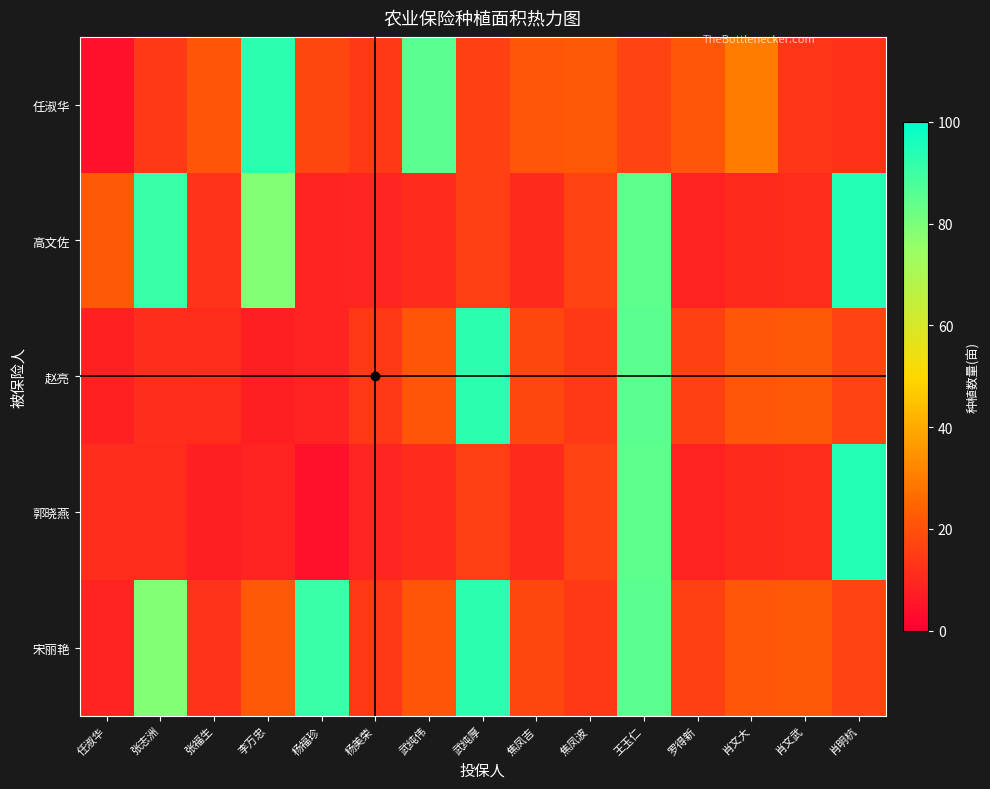

Reading right to left, transcribe all the data shown in this chart.

任淑华: 肖明杭=12.4	肖文武=13.5	肖文大=30.1	罗得新=21.1	王玉仁=16.7	焦凤波=21.8	焦凤吉=21.5	武纯厚=15.9	武纯伟=85.0	杨美荣=14.0	杨福珍=17.3	李万忠=92.9	张福生=20.9	张志洲=14.0	任淑华=4.6
高文佐: 肖明杭=94.0	肖文武=11.1	肖文大=10.5	罗得新=8.4	王玉仁=84.6	焦凤波=16.5	焦凤吉=10.4	武纯厚=15.7	武纯伟=10.7	杨美荣=9.3	杨福珍=8.9	李万忠=78.6	张福生=12.8	张志洲=91.2	任淑华=21.7
赵亮: 肖明杭=16.7	肖文武=21.8	肖文大=21.5	罗得新=15.9	王玉仁=85.0	焦凤波=14.0	焦凤吉=17.3	武纯厚=92.9	武纯伟=20.9	杨美荣=14.0	杨福珍=8.8	李万忠=8.0	张福生=11.1	张志洲=11.2	任淑华=8.2
郭晓燕: 肖明杭=94.0	肖文武=11.1	肖文大=10.5	罗得新=8.4	王玉仁=84.6	焦凤波=16.5	焦凤吉=10.4	武纯厚=15.7	武纯伟=10.7	杨美荣=9.3	杨福珍=4.6	李万忠=8.8	张福生=8.0	张志洲=11.1	任淑华=11.2
宋丽艳: 肖明杭=16.7	肖文武=21.8	肖文大=21.5	罗得新=15.9	王玉仁=85.0	焦凤波=14.0	焦凤吉=17.3	武纯厚=92.9	武纯伟=20.9	杨美荣=14.0	杨福珍=91.2	李万忠=21.7	张福生=12.8	张志洲=78.6	任淑华=8.8